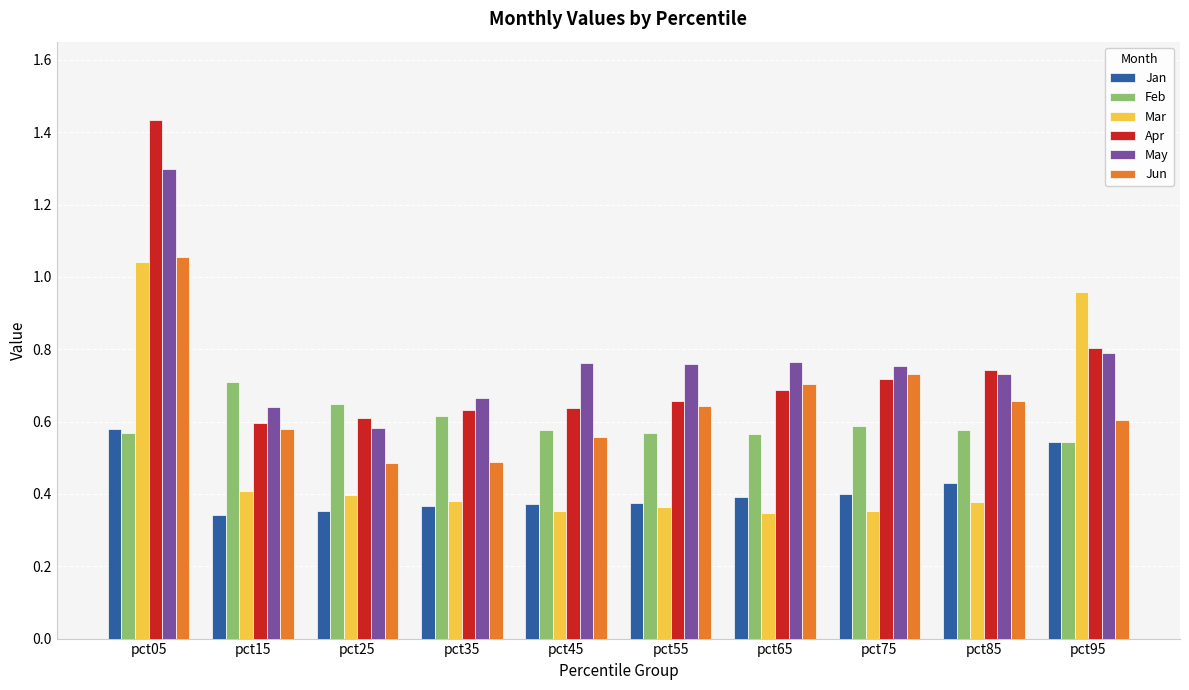

At pct45, list the series in order from smallest to largest.

Mar, Jan, Jun, Feb, Apr, May